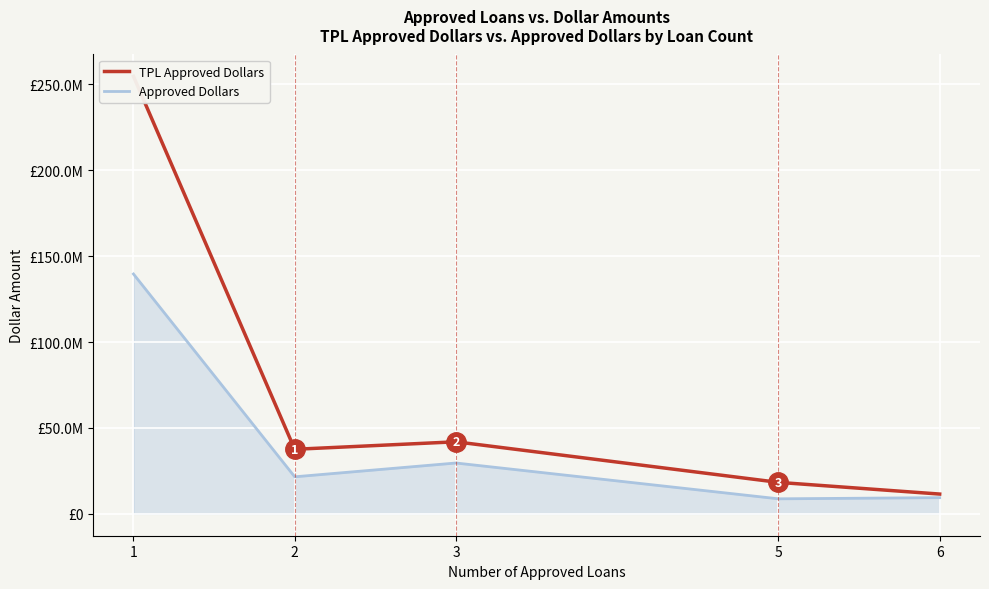

The value of Approved Dollars at 5 is 8750000. True or false?

True